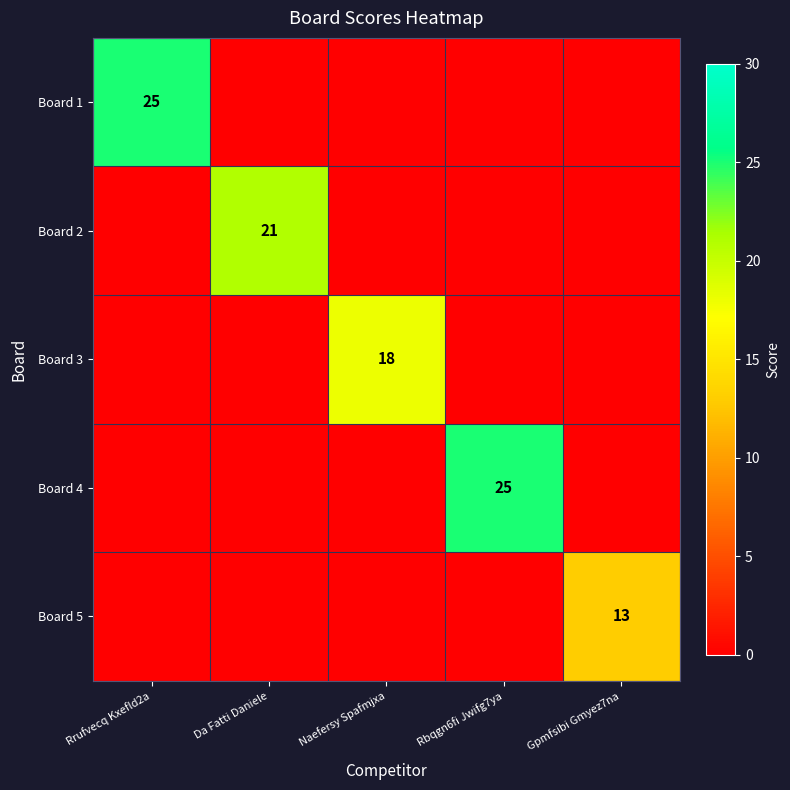

The value of Board 4 at Rbqgn6fi Jwifg7ya is 7. True or false?

False